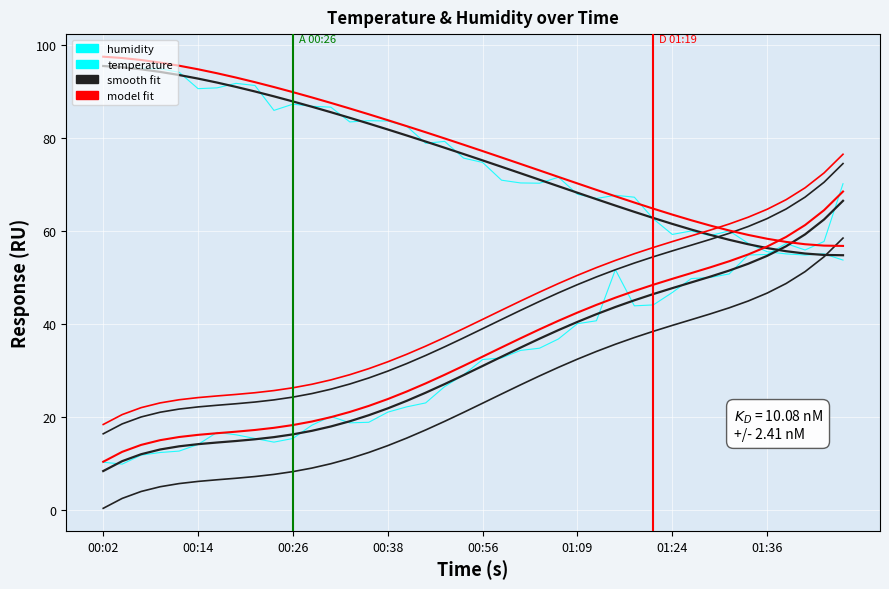

Where is the first local maximum for temperature?

00:19